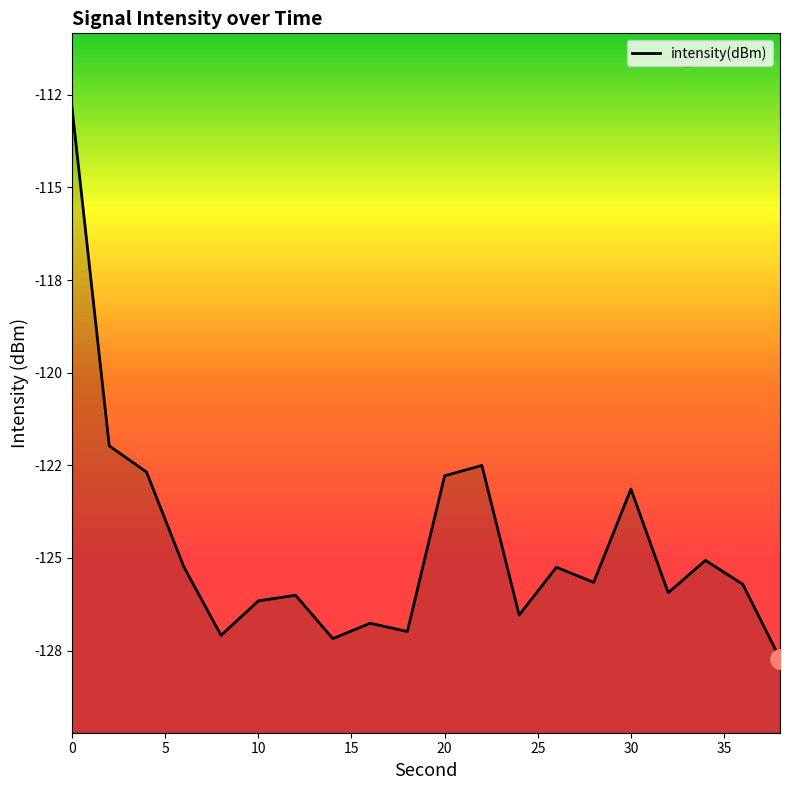

Which category has the lowest value across all series?

38